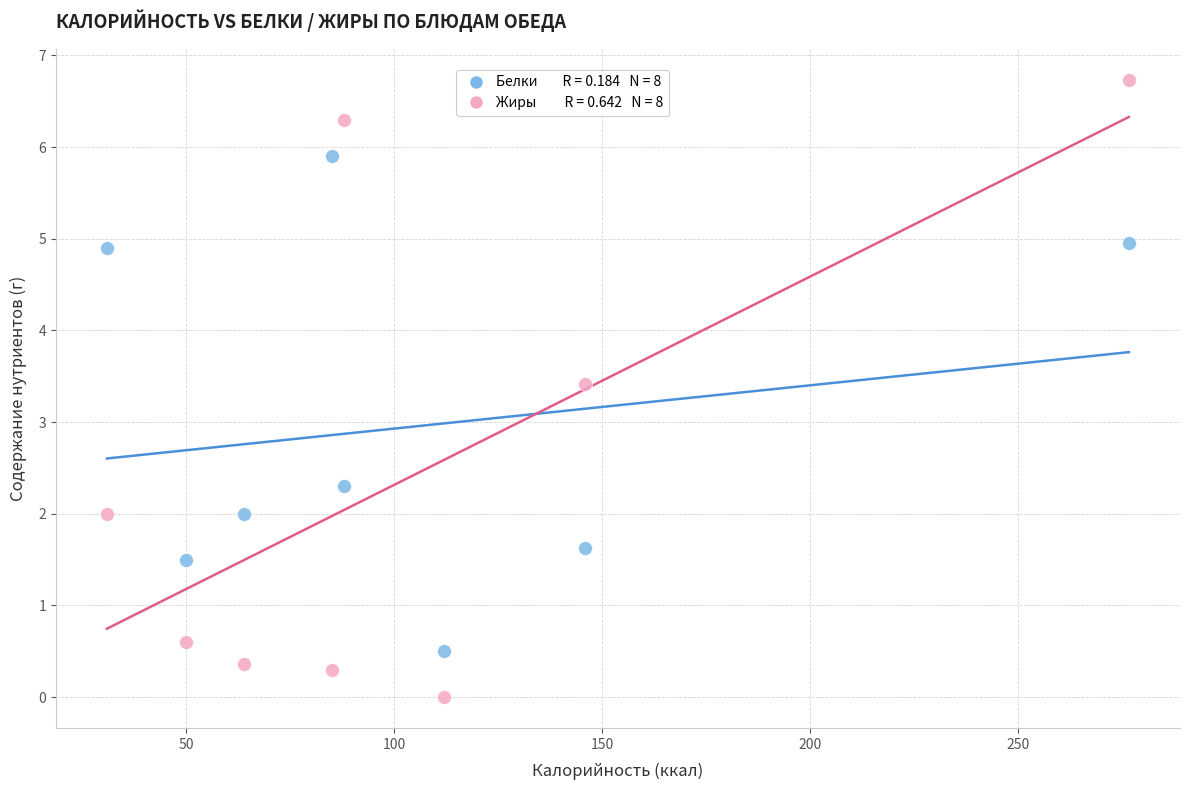

Across all data points, what is the range of Y values (max minus min)?

6.7